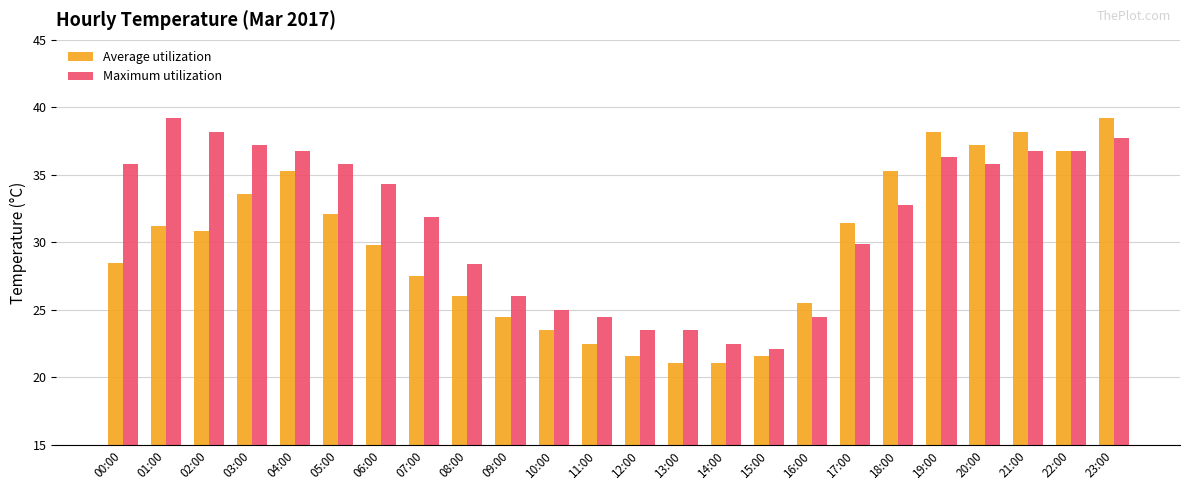

What is the maximum value for Average utilization?

39.2